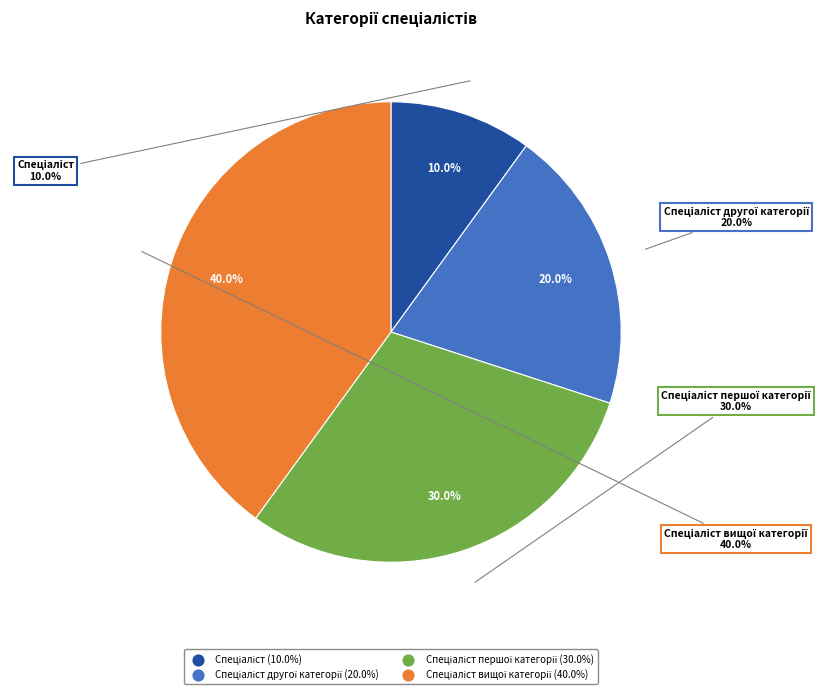

What portion of the pie excludes Спеціаліст?

90.0%